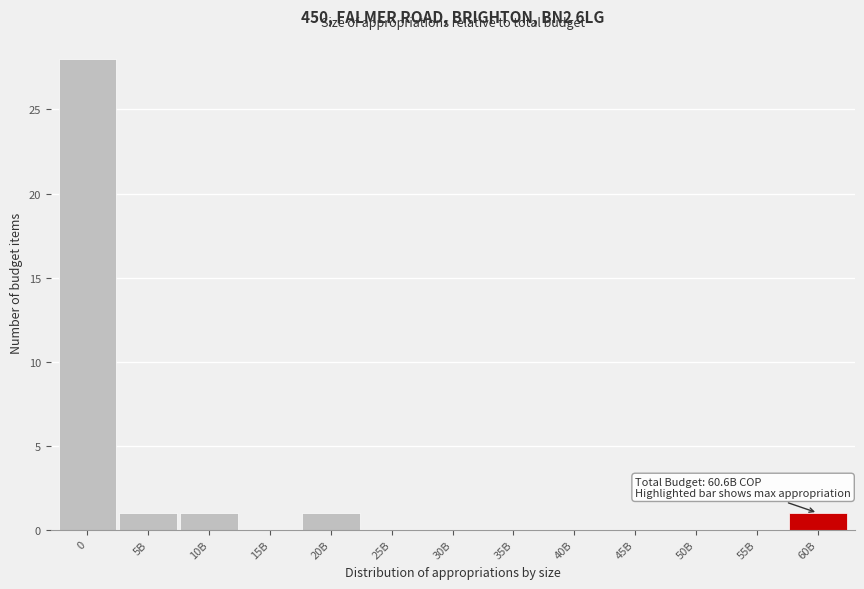

Reading left to right, what are all the values shown in this chart?

0=28	5B=1	10B=1	15B=0	20B=1	25B=0	30B=0	35B=0	40B=0	45B=0	50B=0	55B=0	60B=1